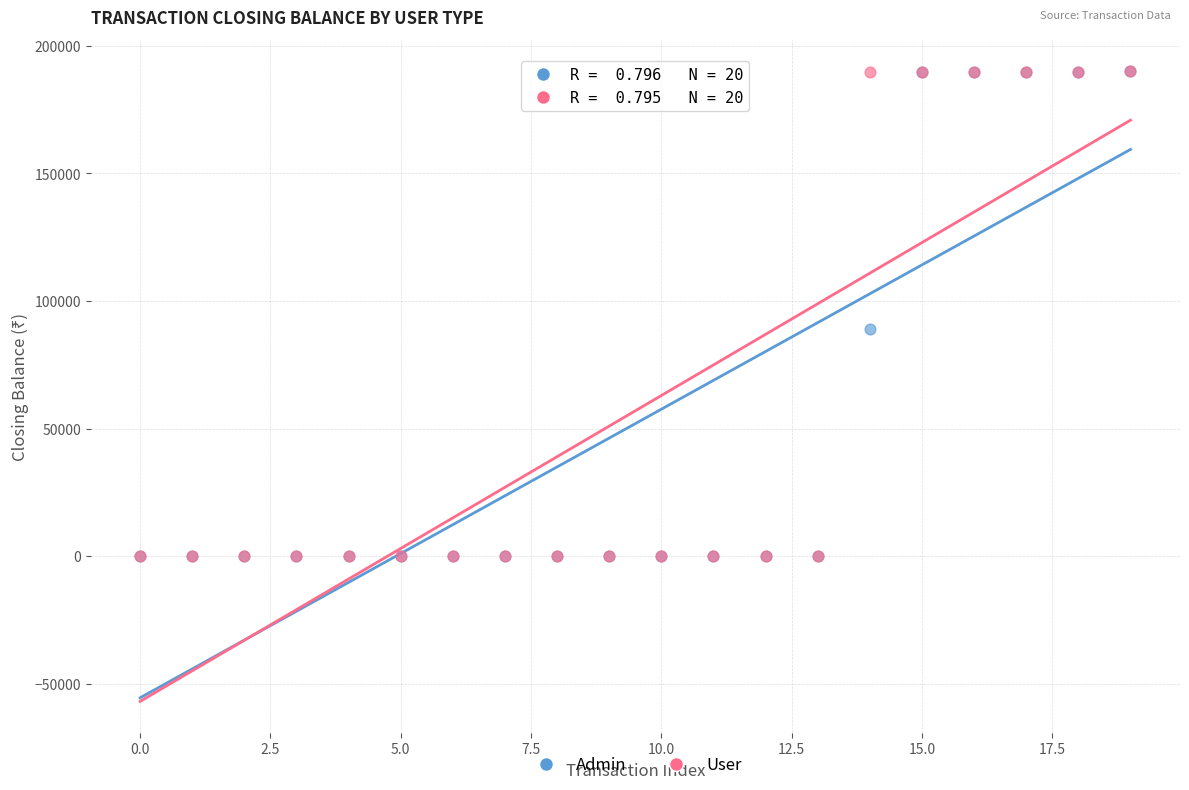

In the User series, what Y value is closest to 94969?

189673.6